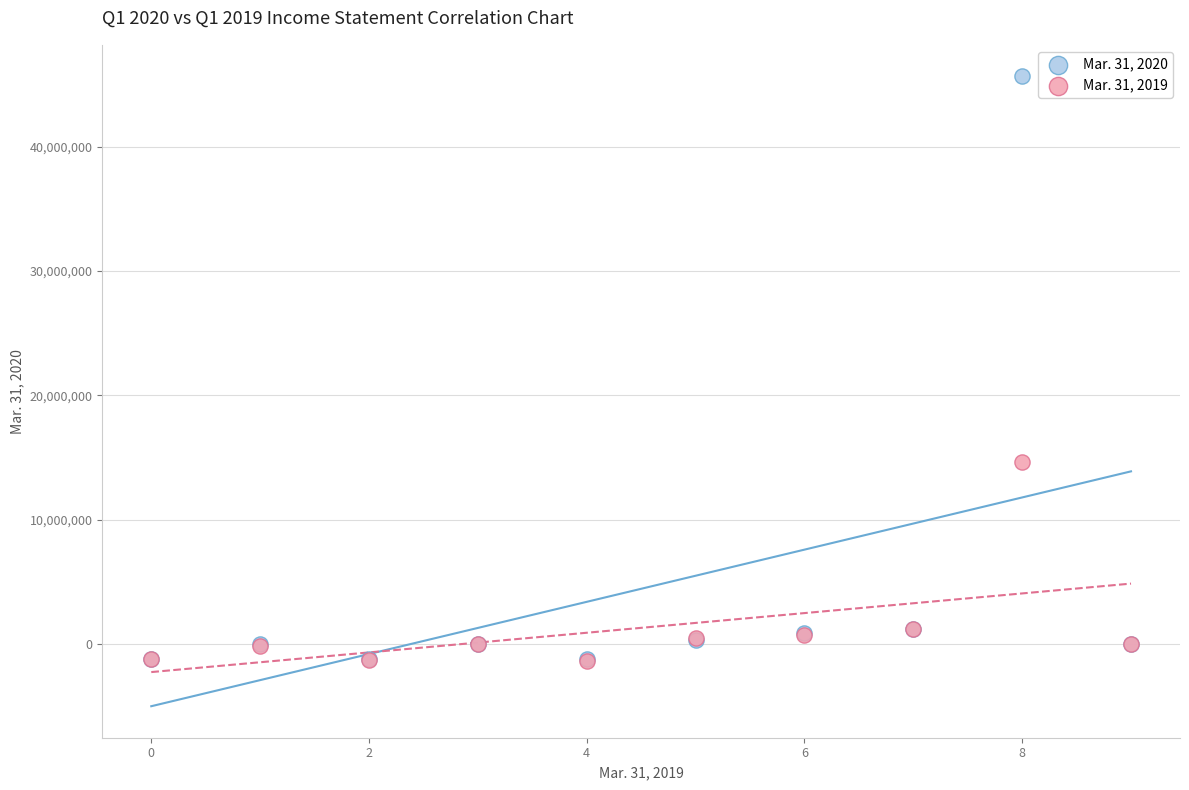

Across all series, what Y value is closest to 22156262?

14618194.0